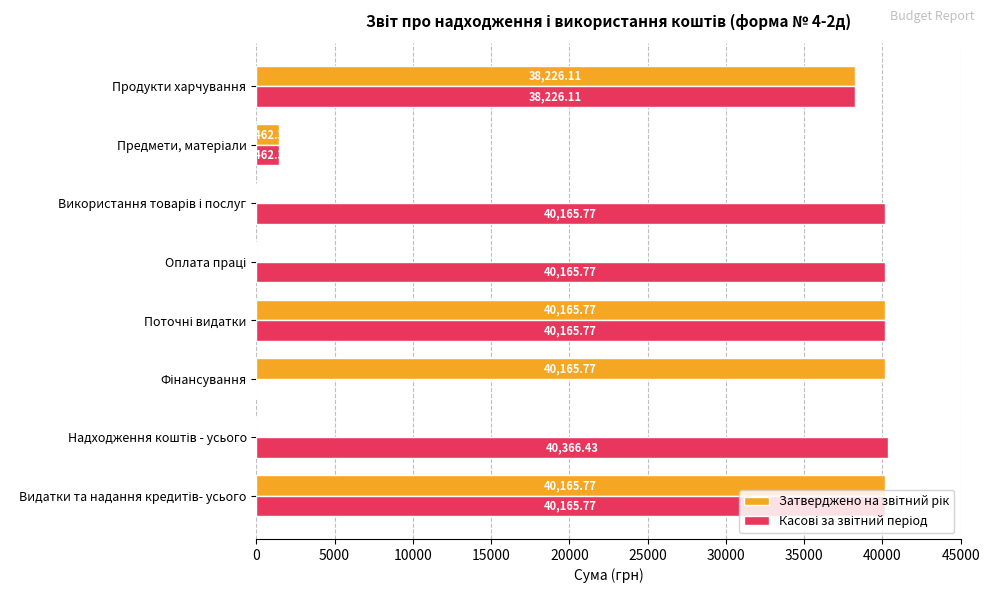

Count the number of data series in this chart.

2